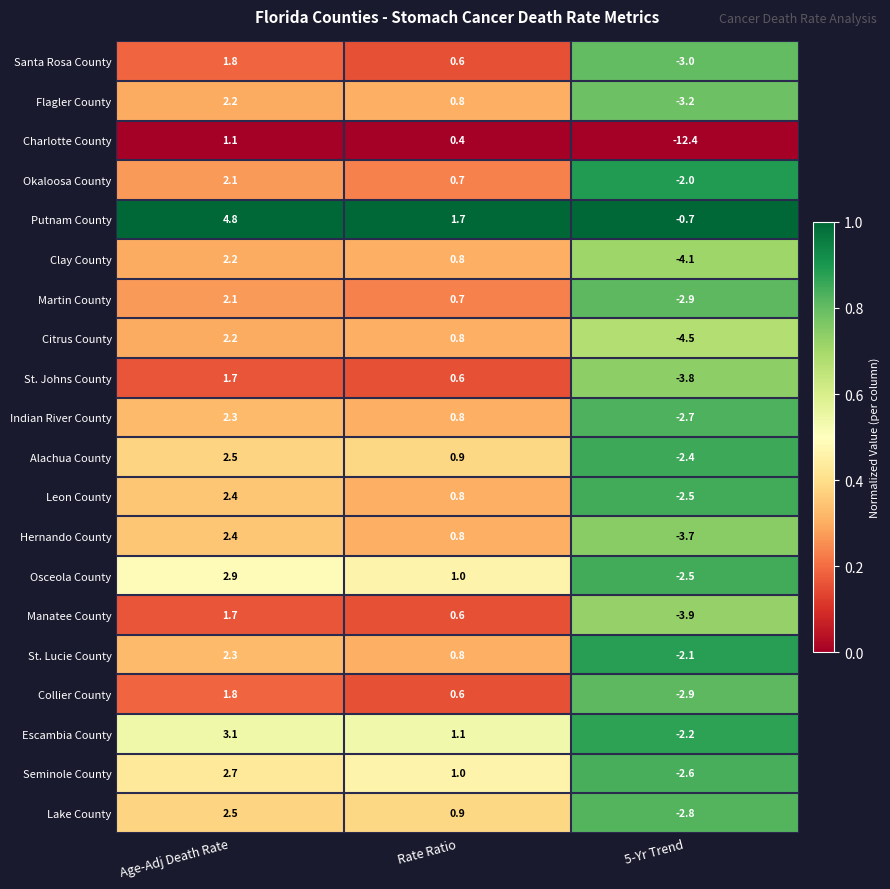

Which category has the highest value across all series?

Age-Adj Death Rate